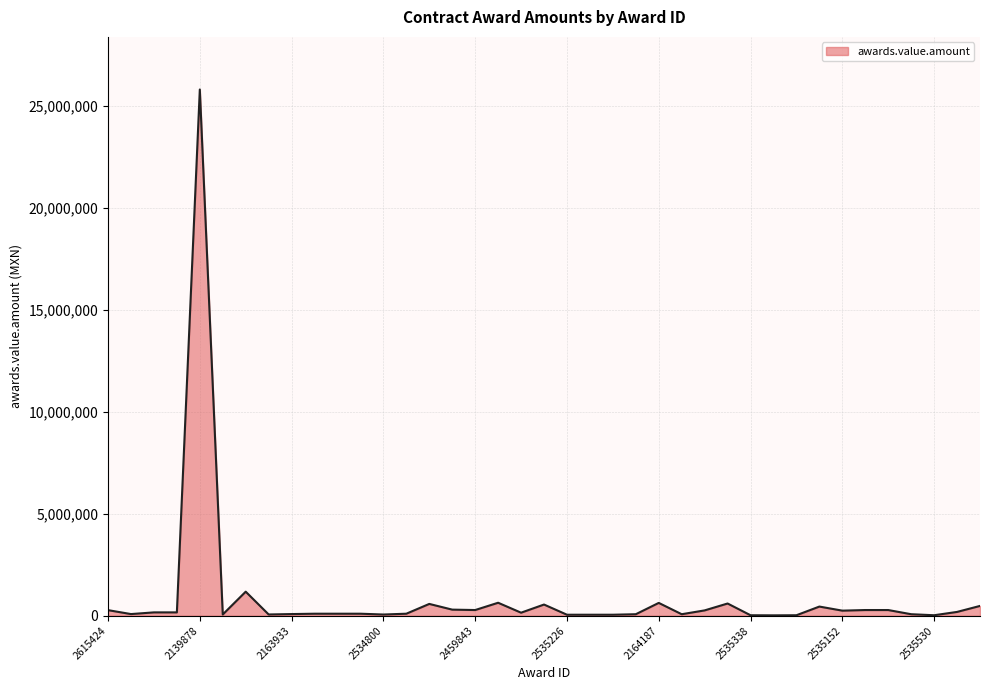

What is the greatest value displayed?

25793084.1